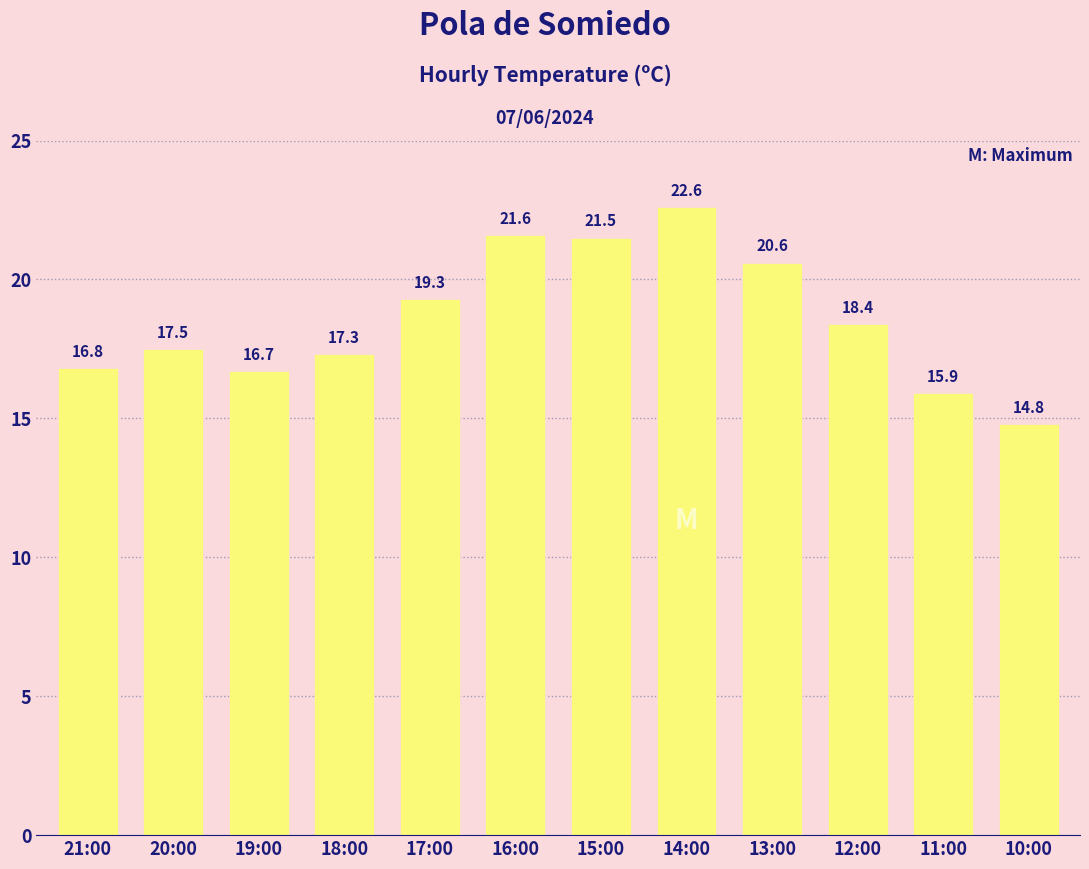

Rank the categories by value from lowest to highest.

10:00, 11:00, 19:00, 21:00, 18:00, 20:00, 12:00, 17:00, 13:00, 15:00, 16:00, 14:00